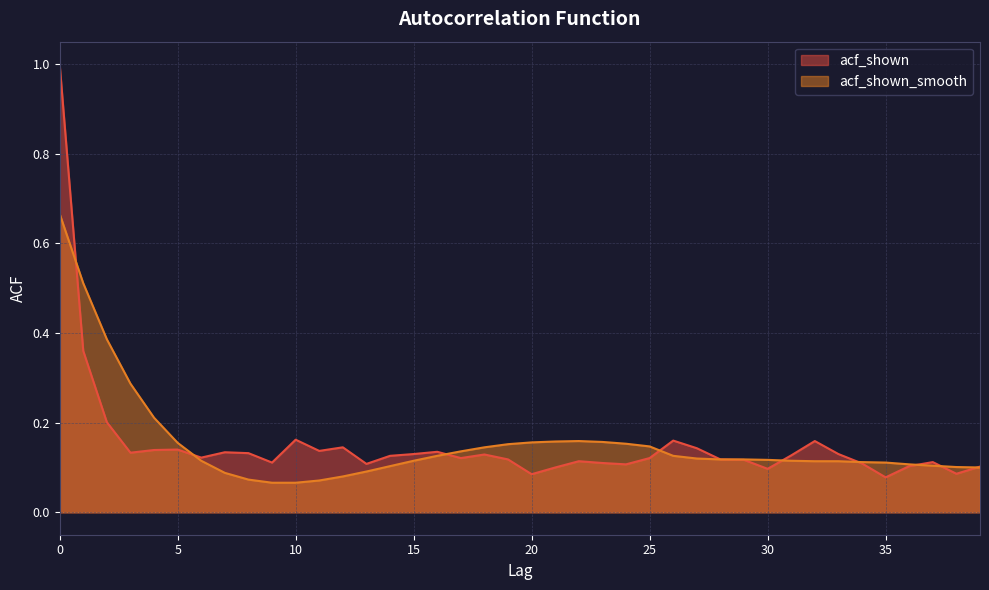

Reading right to left, list all the values displayed in this chart.

acf_shown: 39=0.1	38=0.1	37=0.1	36=0.1	35=0.1	34=0.1	33=0.1	32=0.2	31=0.1	30=0.1	29=0.1	28=0.1	27=0.1	26=0.2	25=0.1	24=0.1	23=0.1	22=0.1	21=0.1	20=0.1	19=0.1	18=0.1	17=0.1	16=0.1	15=0.1	14=0.1	13=0.1	12=0.1	11=0.1	10=0.2	9=0.1	8=0.1	7=0.1	6=0.1	5=0.1	4=0.1	3=0.1	2=0.2	1=0.4	0=1.0
acf_shown_smooth: 39=0.1	38=0.1	37=0.1	36=0.1	35=0.1	34=0.1	33=0.1	32=0.1	31=0.1	30=0.1	29=0.1	28=0.1	27=0.1	26=0.1	25=0.1	24=0.2	23=0.2	22=0.2	21=0.2	20=0.2	19=0.2	18=0.1	17=0.1	16=0.1	15=0.1	14=0.1	13=0.1	12=0.1	11=0.1	10=0.1	9=0.1	8=0.1	7=0.1	6=0.1	5=0.2	4=0.2	3=0.3	2=0.4	1=0.5	0=0.7